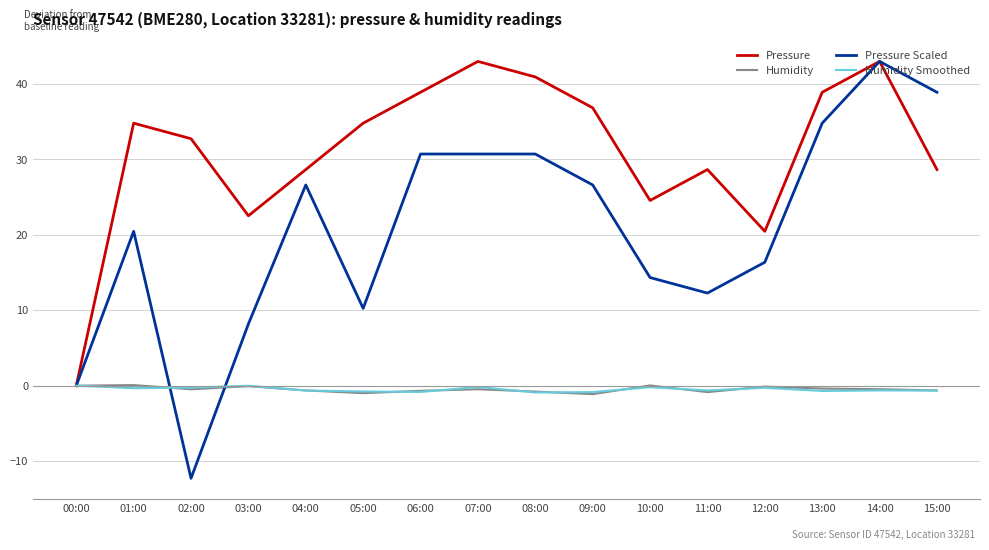

At how many categories does at least one series exceed -6?

16